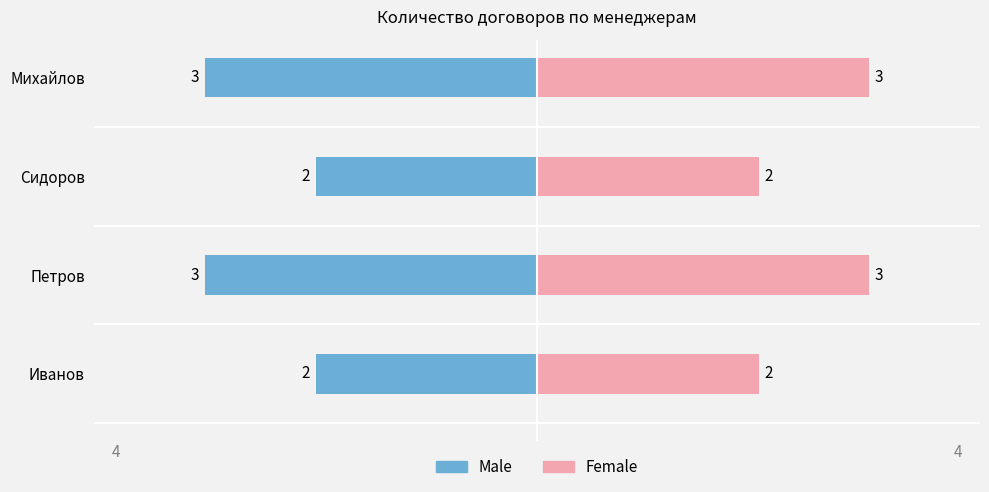

What is the value of the Female bar at the 3rd from the left?

2